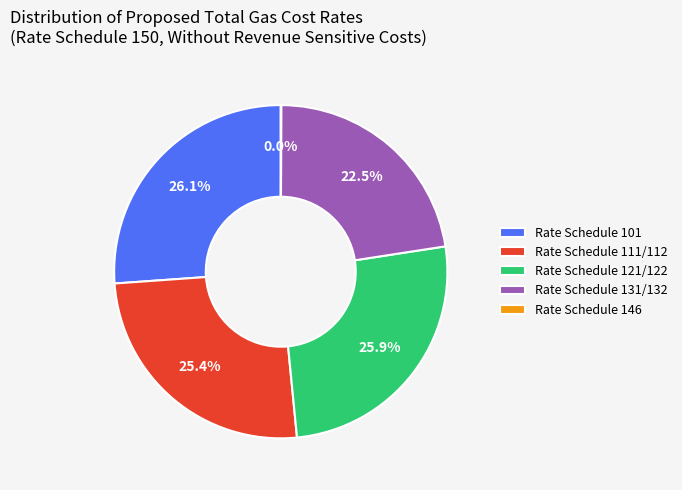

Does Rate Schedule 121/122 represent more than half of the total?

No